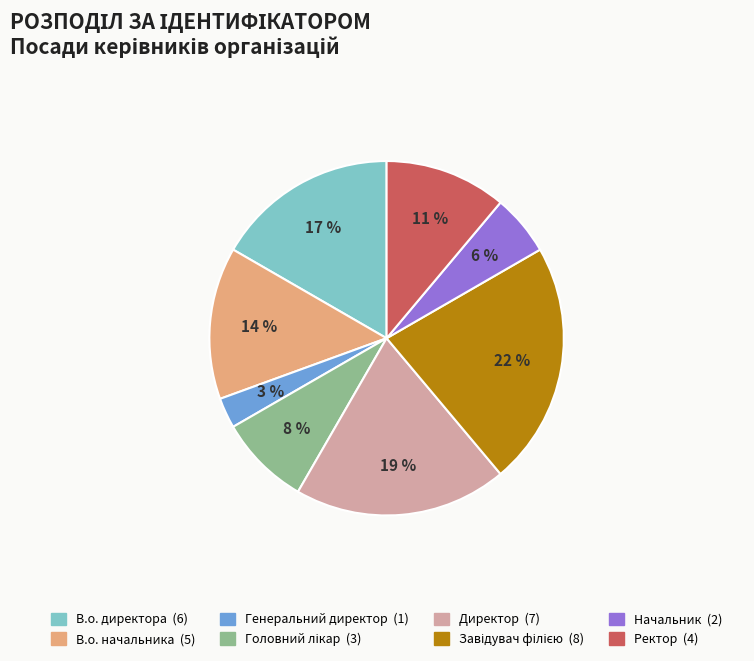

Combined, do Директор and Генеральний директор account for over 50%?

No